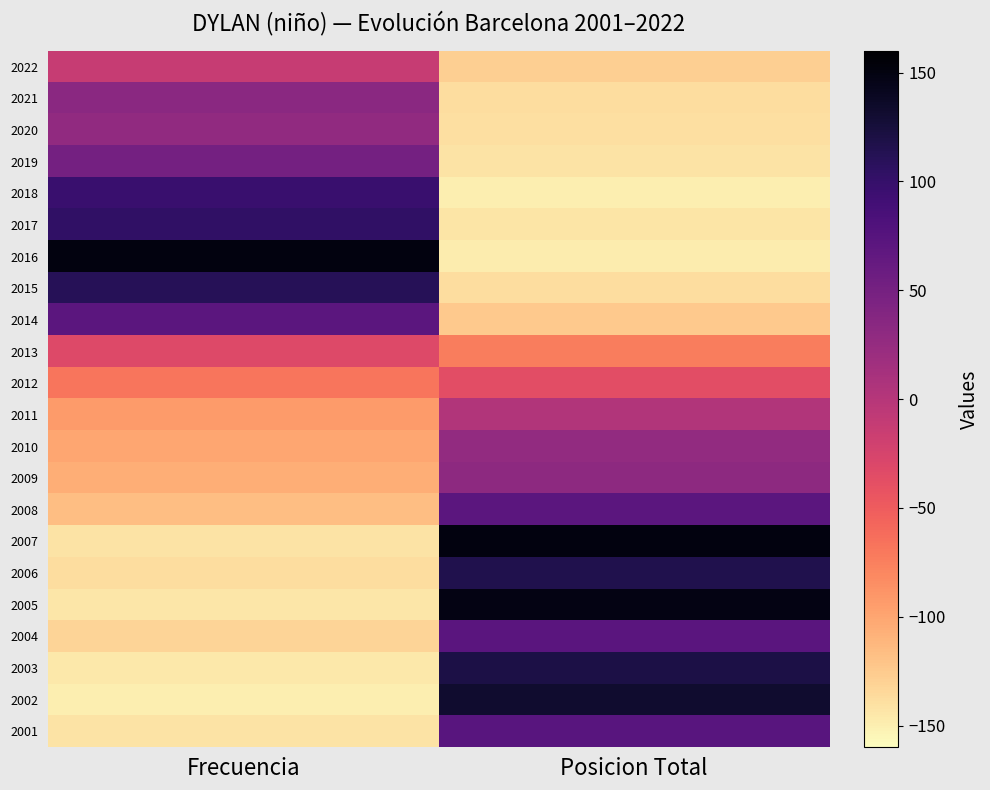

At which category is the sum across all series the highest?

Posicion Total